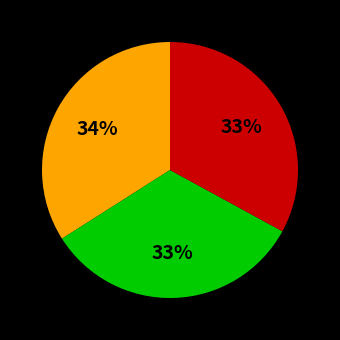

Does any single category account for the majority?

No